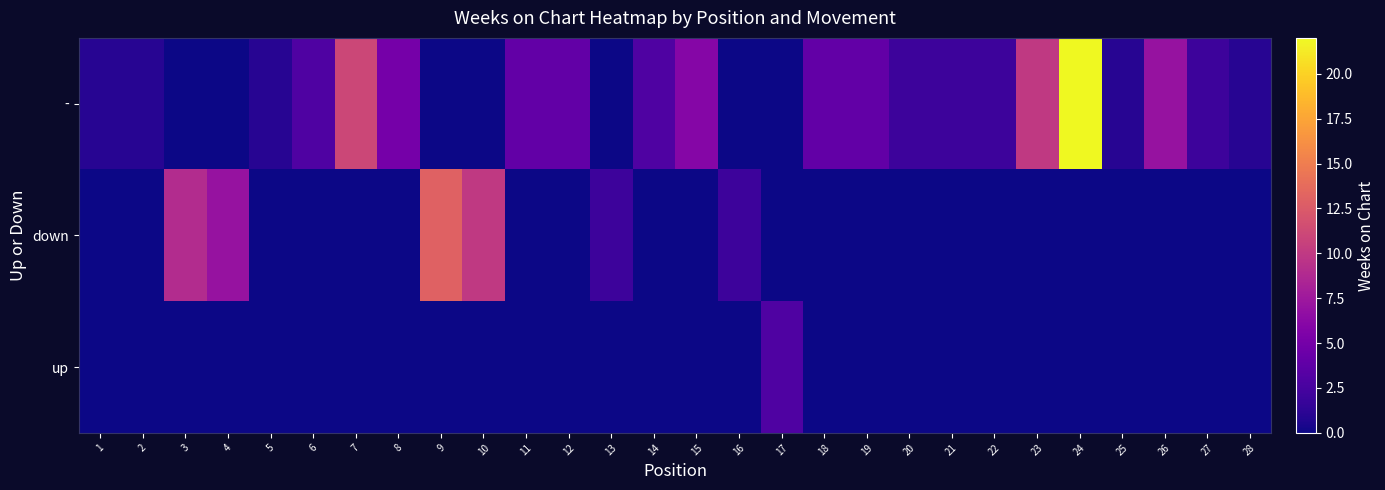

Count the number of categories in the chart.

28